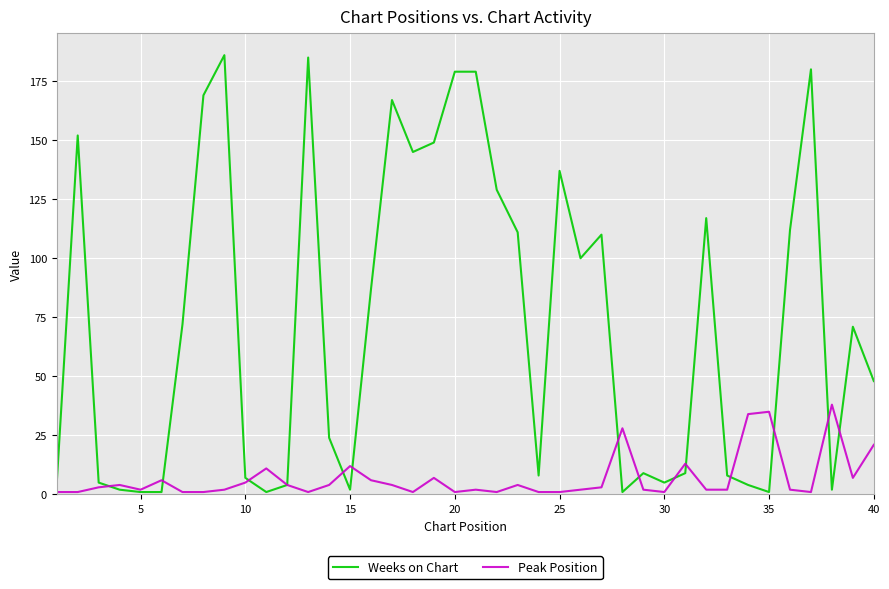

How many lines are shown in the chart?

2